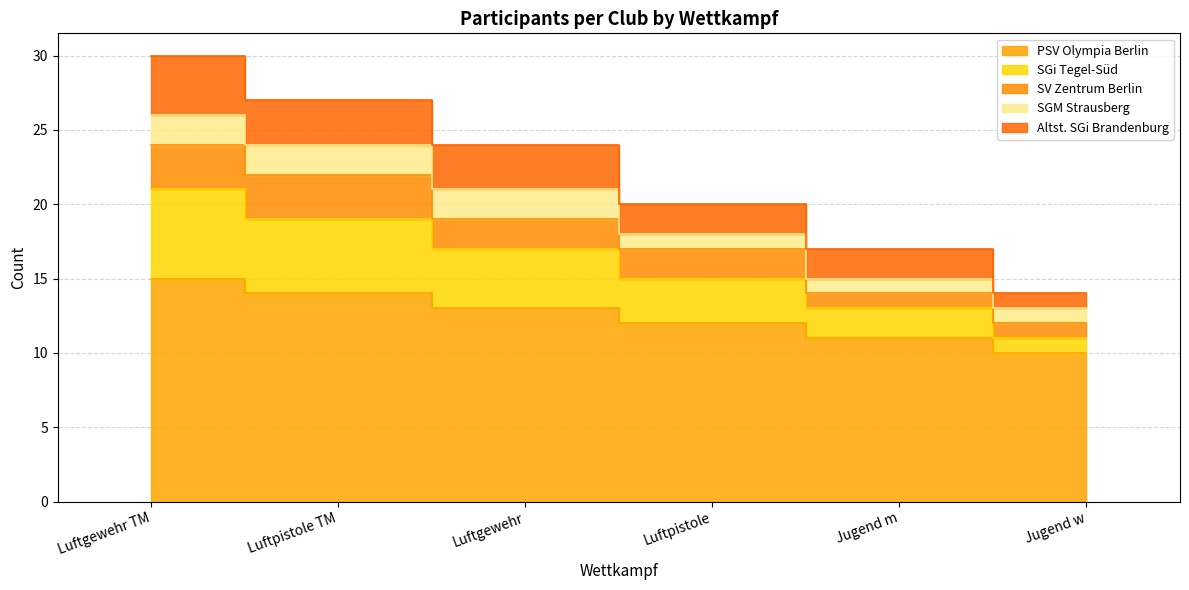

The PSV Olympia Berlin series shows 15 at Luftgewehr TM. True or false?

True